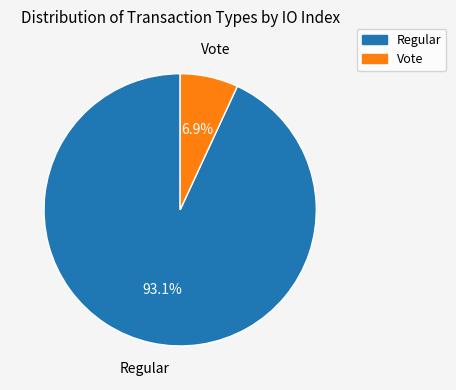

Between Regular and Vote, which is larger?

Regular